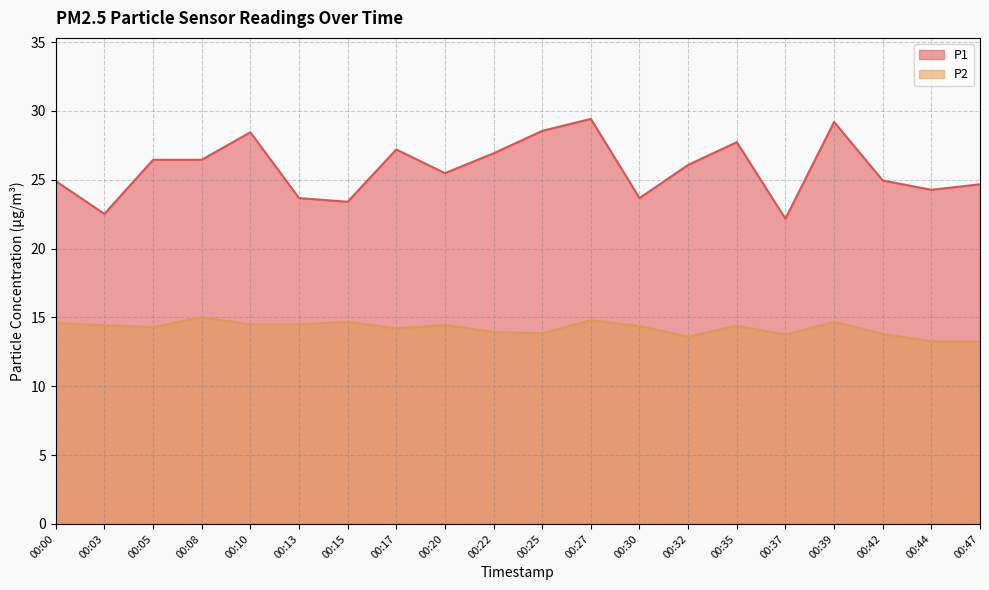

List the series in order of their overall mean, lowest first.

P2, P1